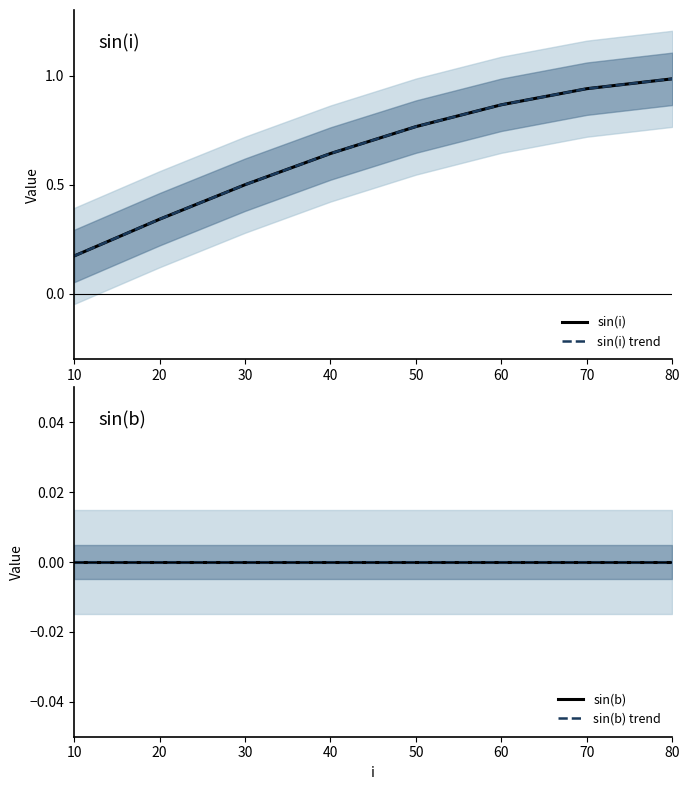

At which category is the sum across all series the highest?

80